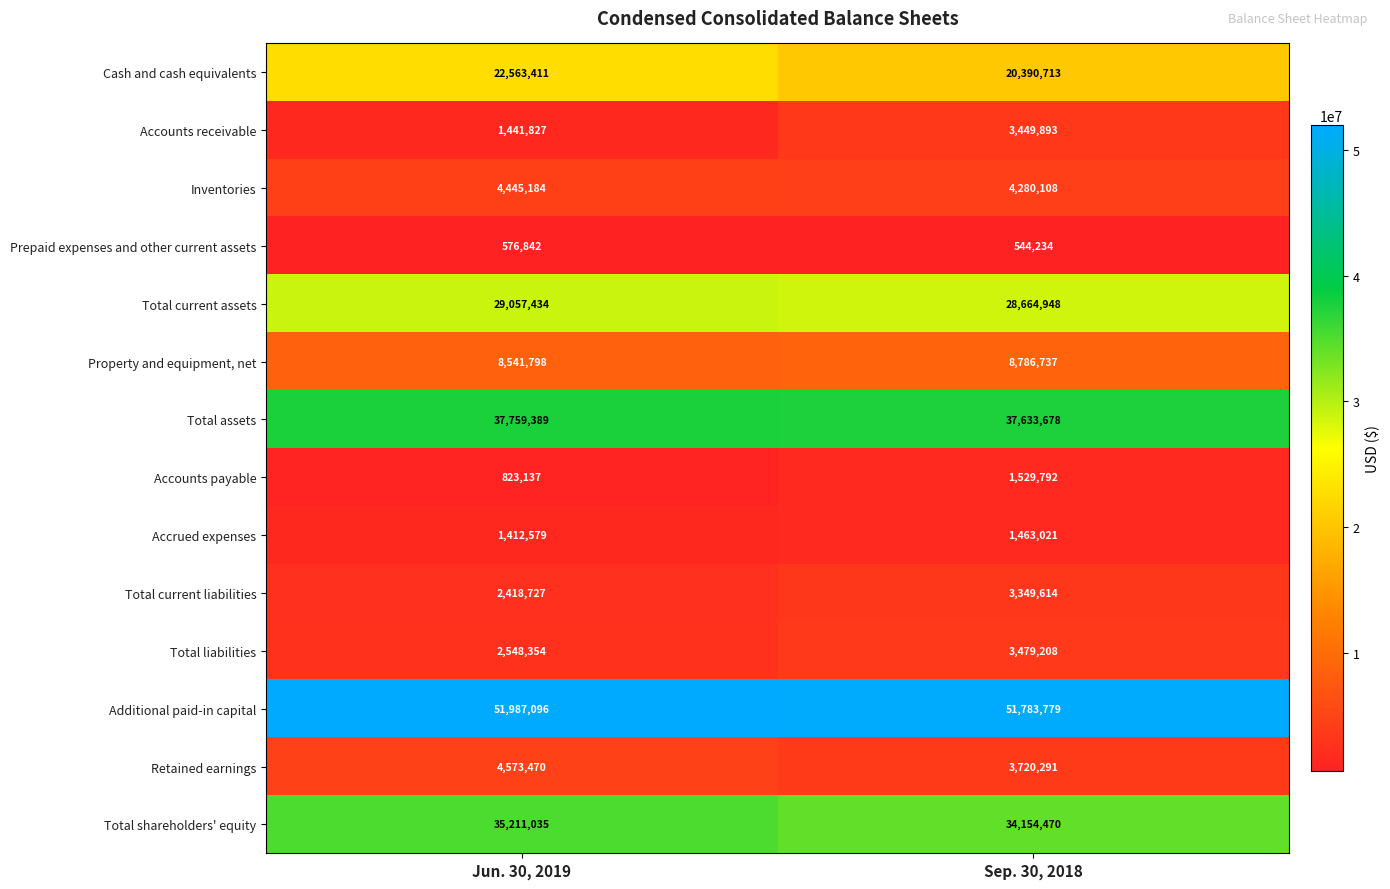

What is the minimum value shown in the chart?

544234